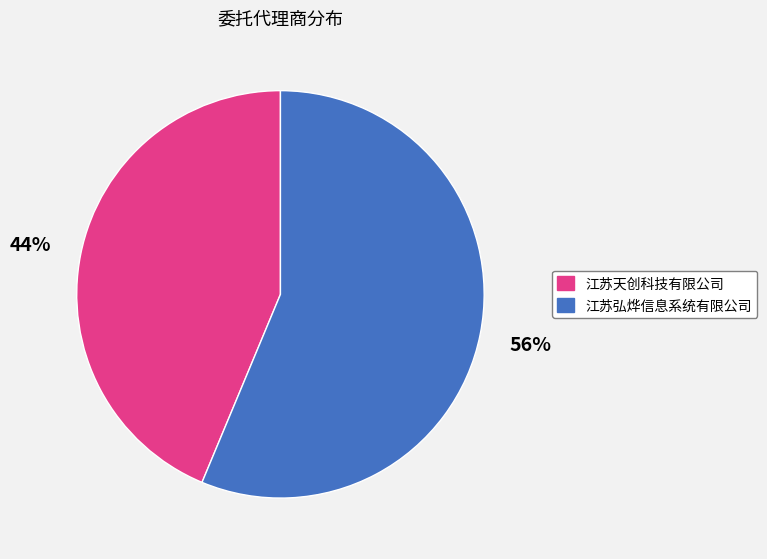

How many slices are in this pie chart?

2